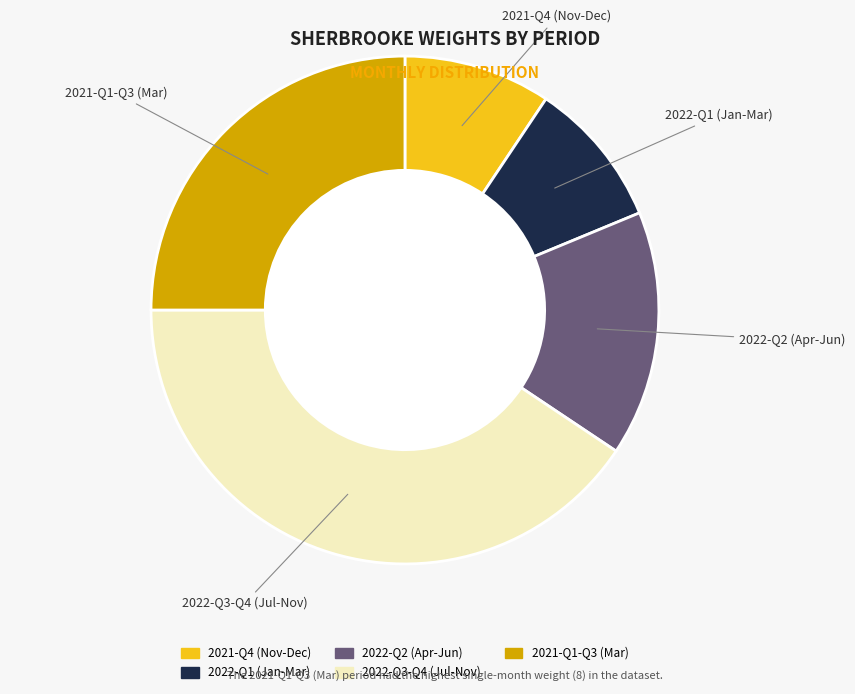

Is there any slice that represents more than half of the pie?

No